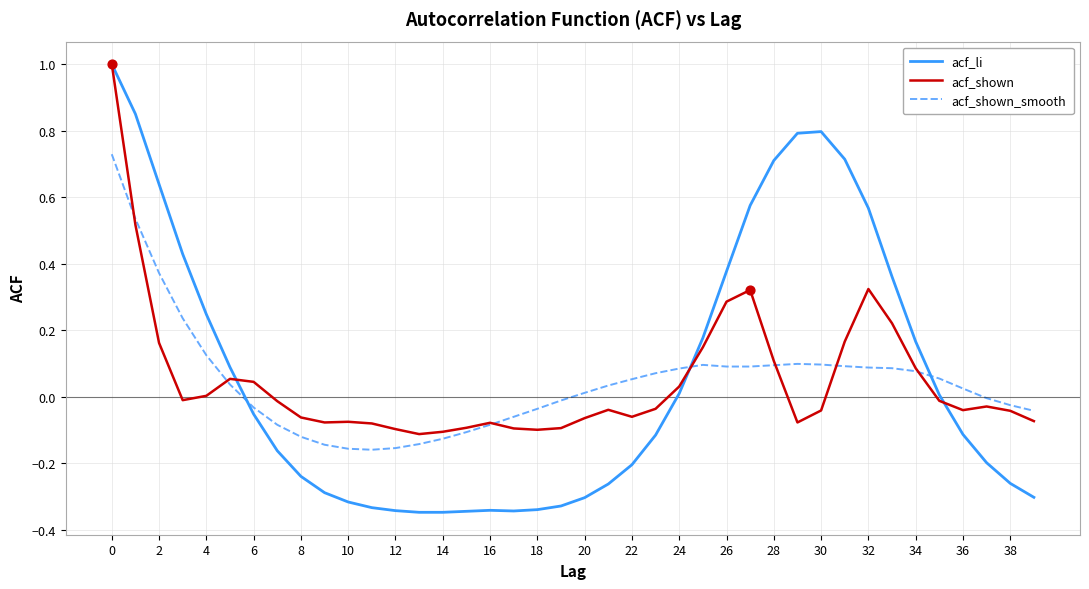

Which series has the largest range (max minus min)?

acf_li